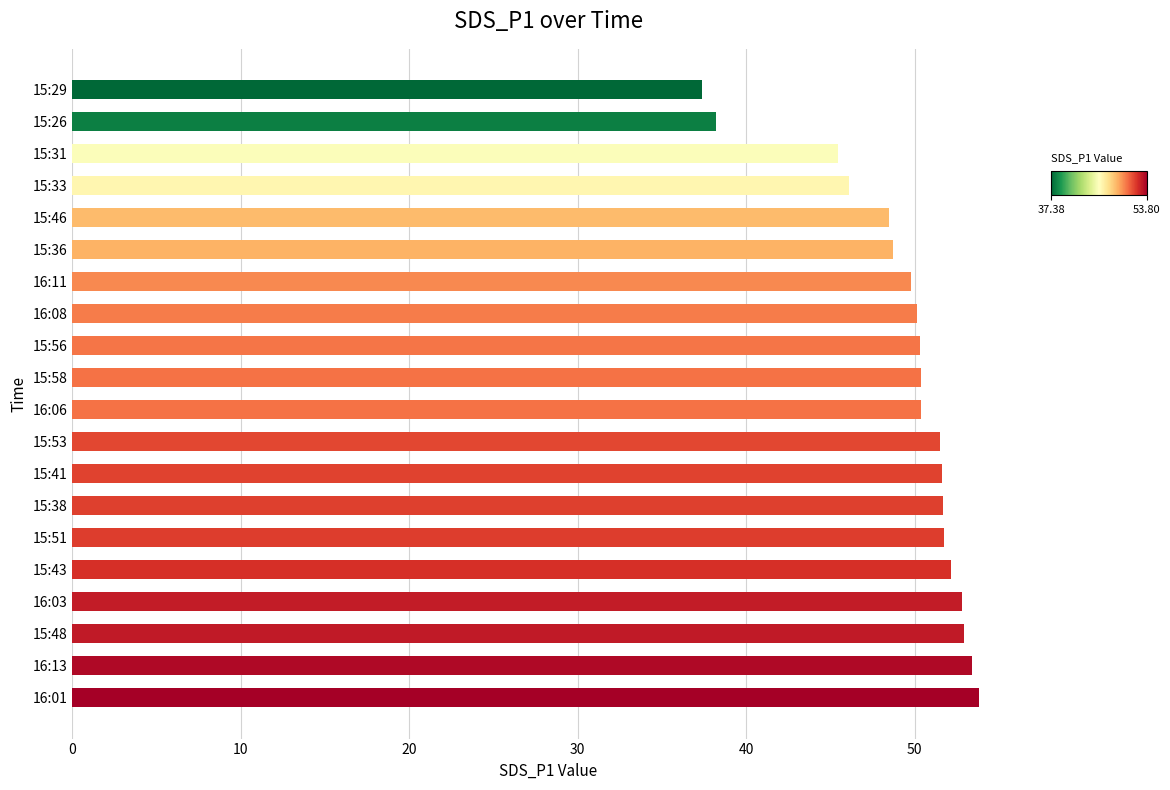

Are the bars horizontal?

Yes